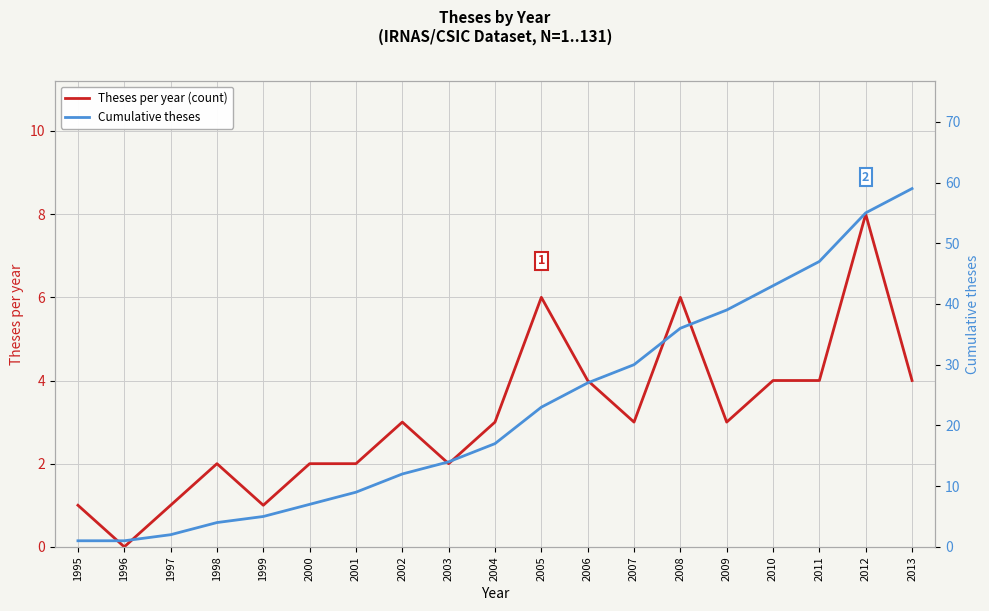

Reading right to left, transcribe all the data shown in this chart.

Theses per year (count): 4	8	4	4	3	6	3	4	6	3	2	3	2	2	1	2	1	0	1
Cumulative theses: 59	55	47	43	39	36	30	27	23	17	14	12	9	7	5	4	2	1	1